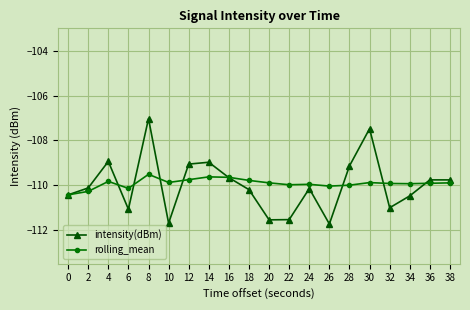

After their last crossing, which series has the higher values: intensity(dBm) or rolling_mean?

intensity(dBm)